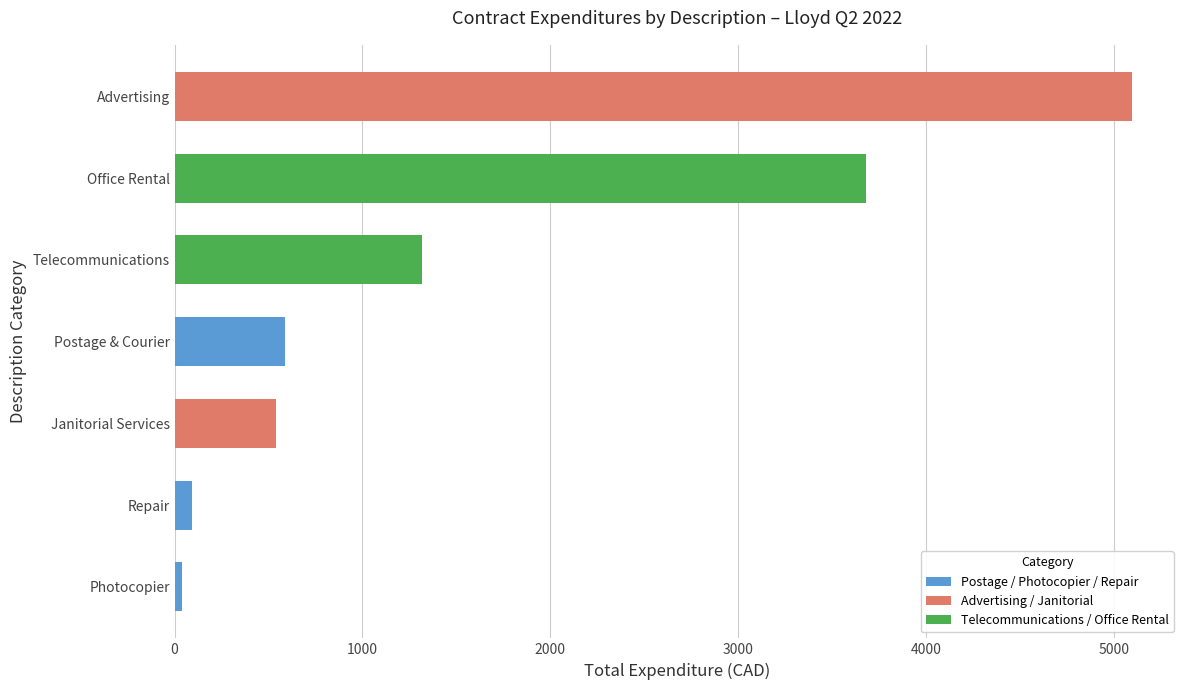

Count the number of data series in this chart.

3